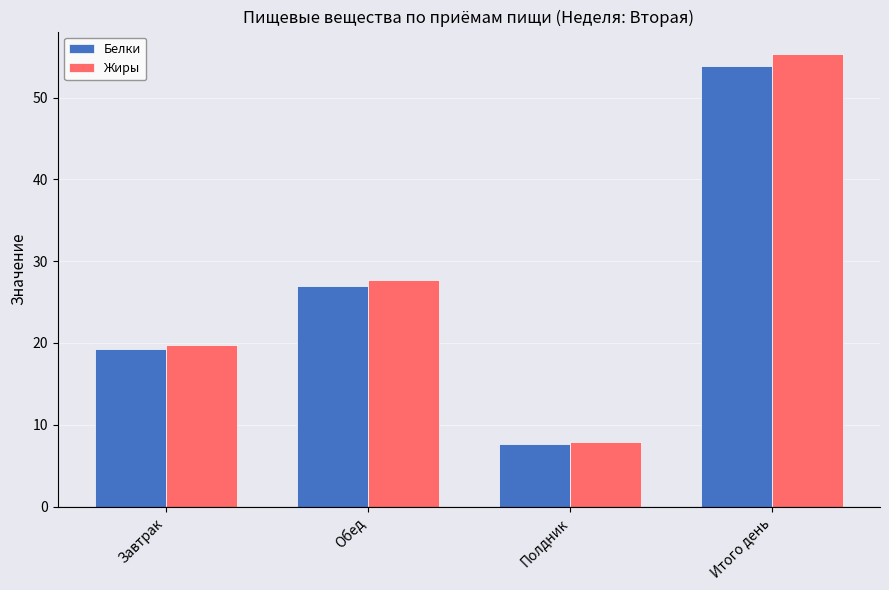

True or false: Белки has a value of 19.2 at Завтрак.

True